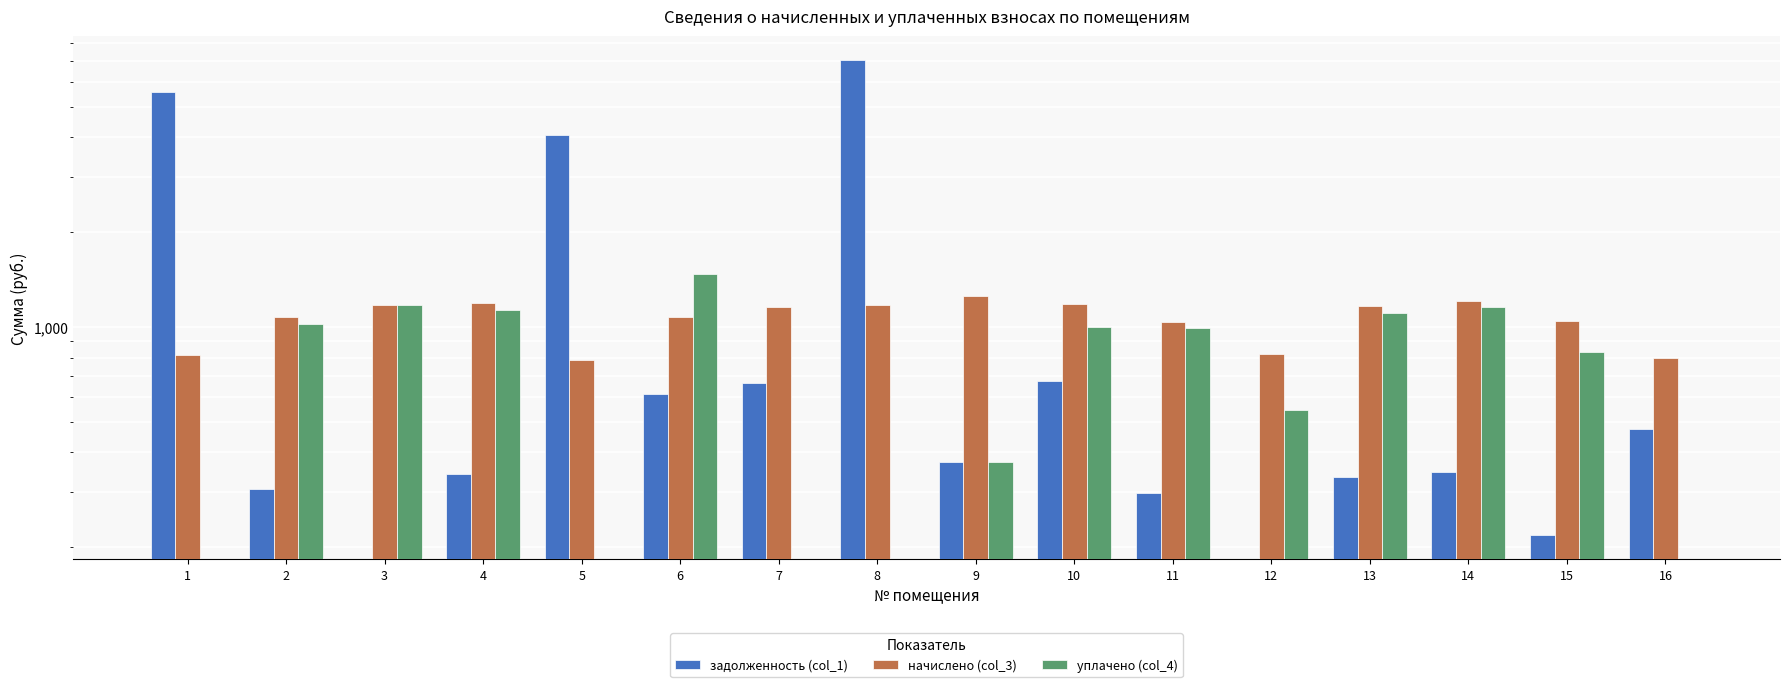

Rank the series by their average value, from highest to lowest.

задолженность (col_1), начислено (col_3), уплачено (col_4)